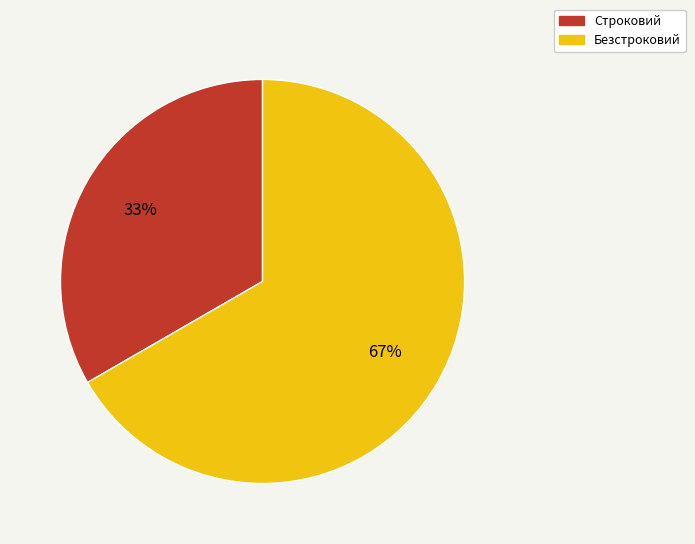

How many slices are in this pie chart?

2